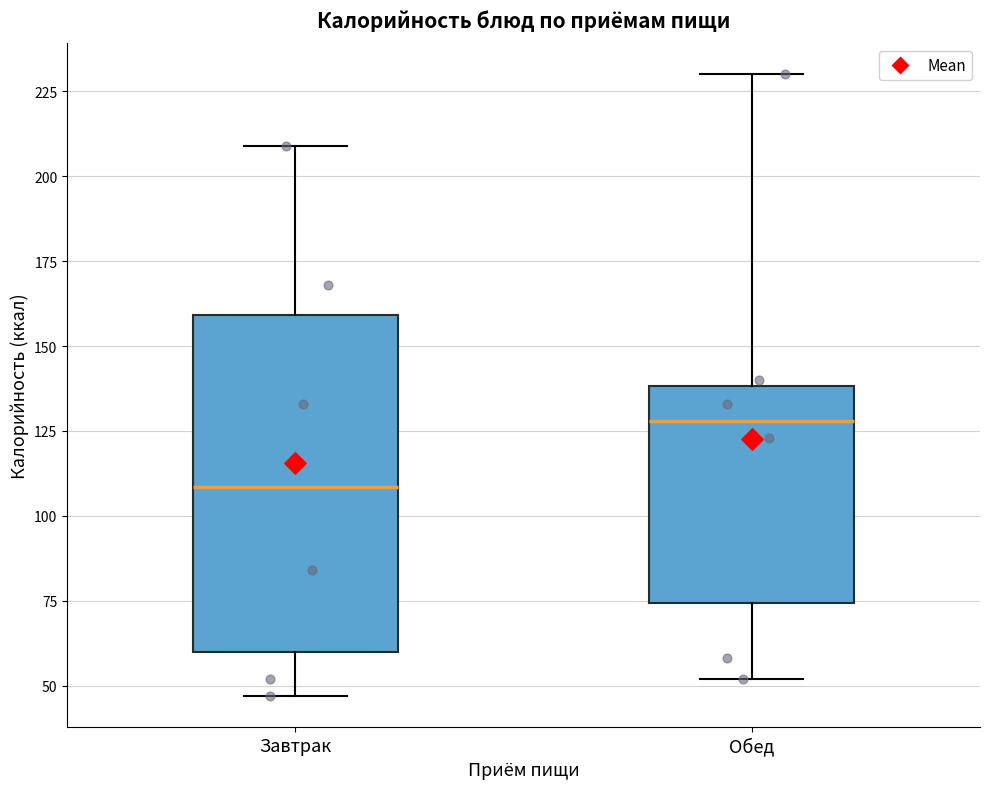

Where is the upper edge of the box for Обед on the y-axis? The values are not printed on the chart, so give them approximately, as read against the axis.

140